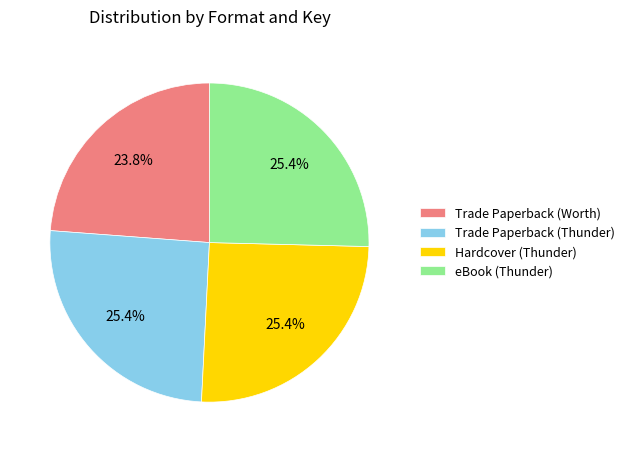

True or false: eBook (Thunder) accounts for 15% of the total.

False